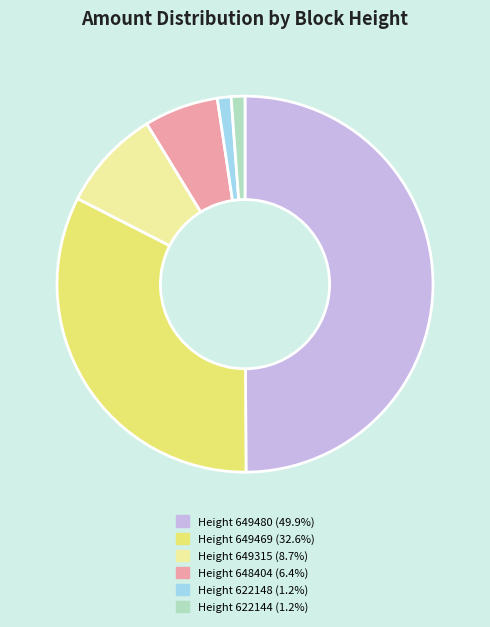

Count the number of slices in the pie.

6